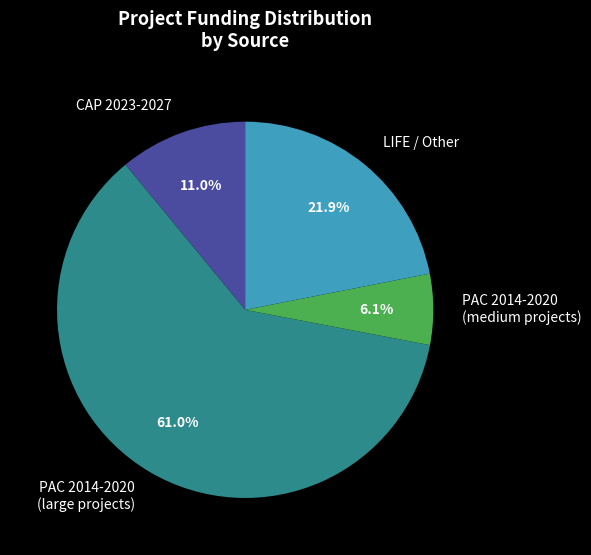

Which category has the biggest portion of the pie?

PAC 2014-2020 (large projects)